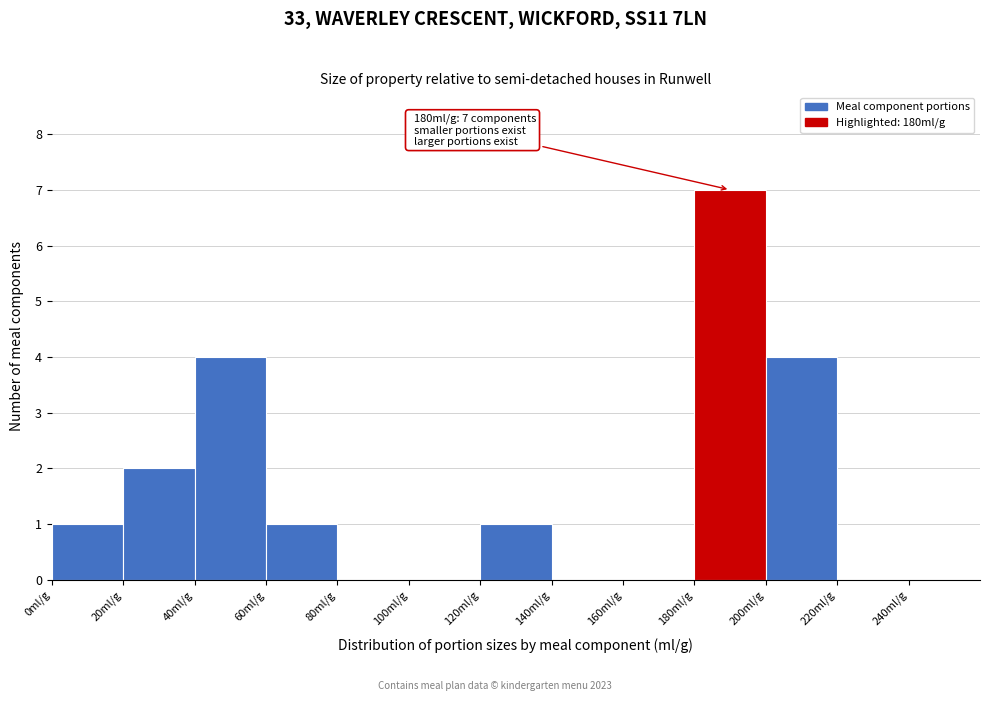

Which range on the x-axis has the tallest bar?

180 to 200